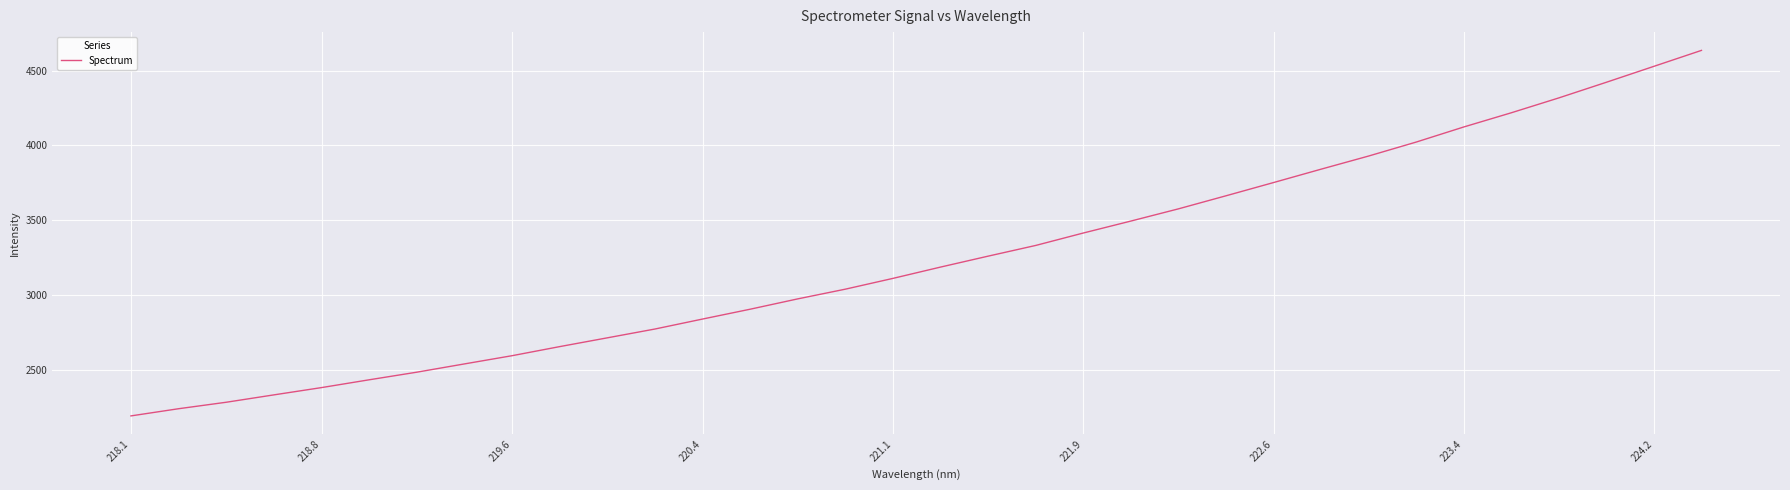

What is the difference between the maximum and minimum values?

2444.6